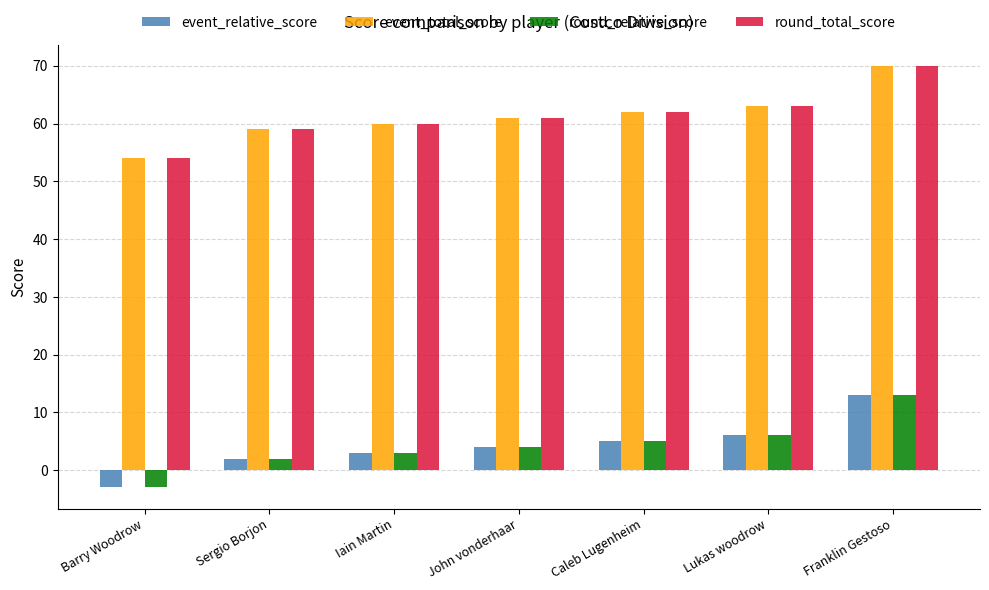

Reading left to right, what are all the values shown in this chart?

event_relative_score: -3	2	3	4	5	6	13
event_total_score: 54	59	60	61	62	63	70
round_relative_score: -3	2	3	4	5	6	13
round_total_score: 54	59	60	61	62	63	70